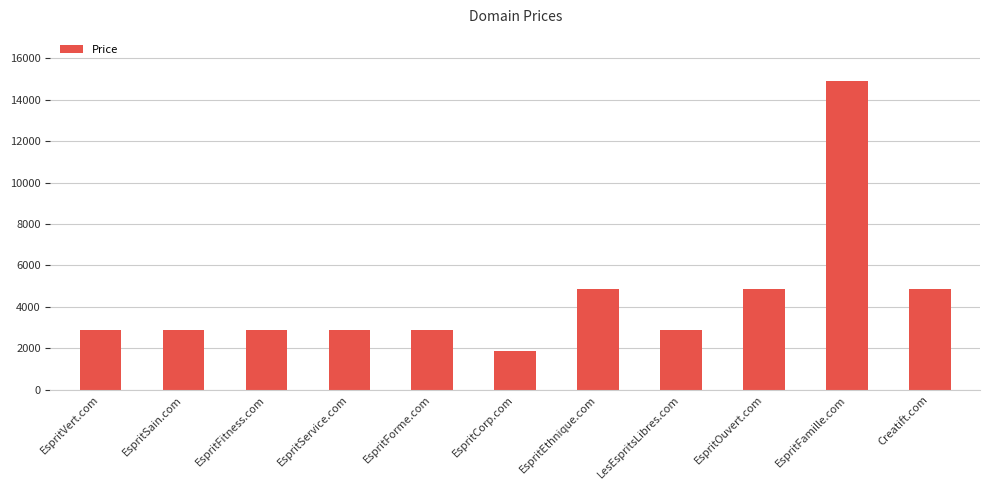

What is the difference between the maximum and second lowest values?

12000